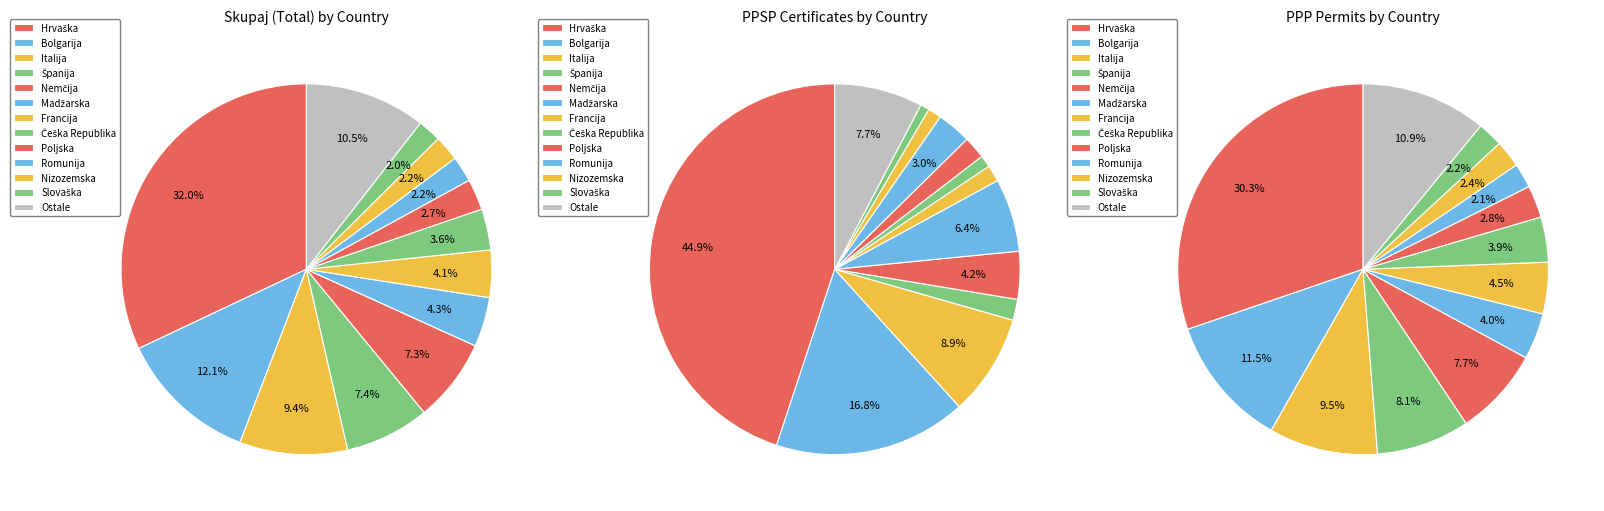

The Latvija slice represents 0% of the pie. True or false?

True